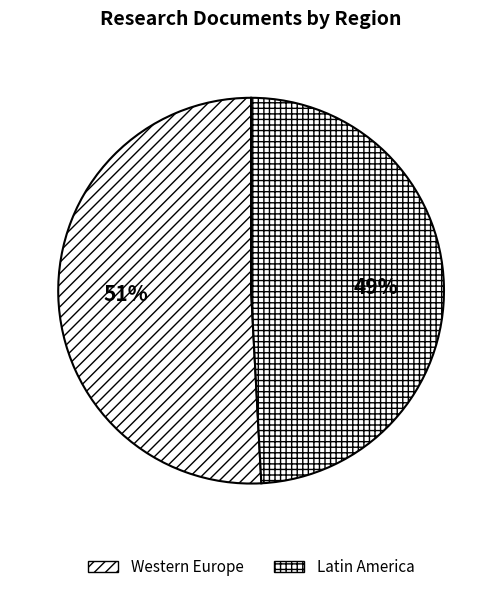

How many segments does this pie chart have?

2